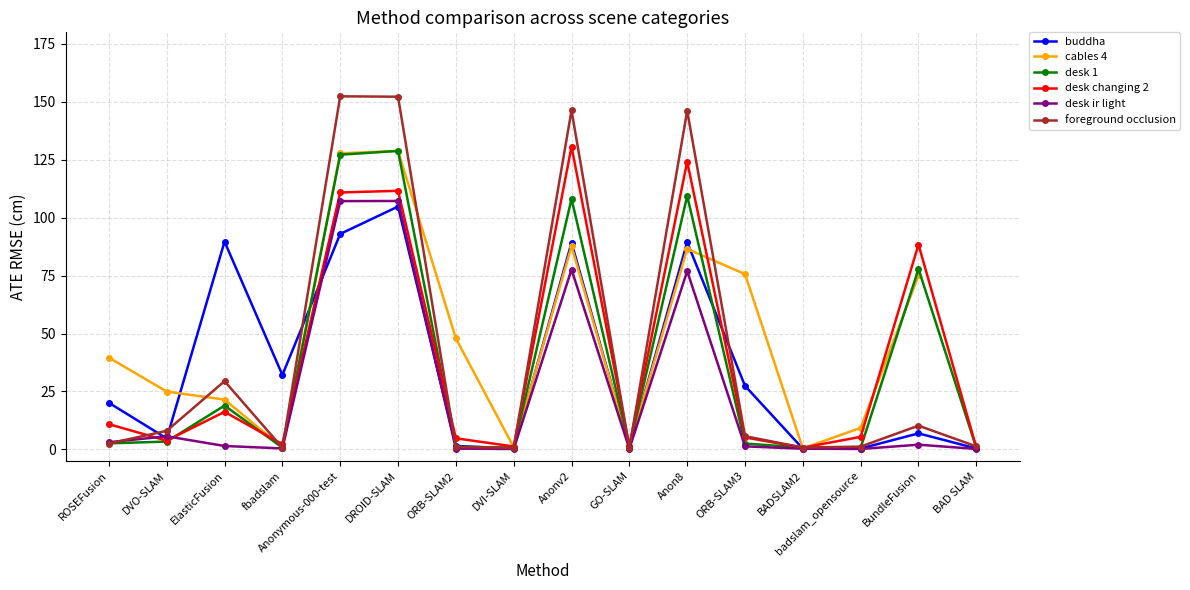

Which has a higher value, Anonv2 or BADSLAM2?

Anonv2